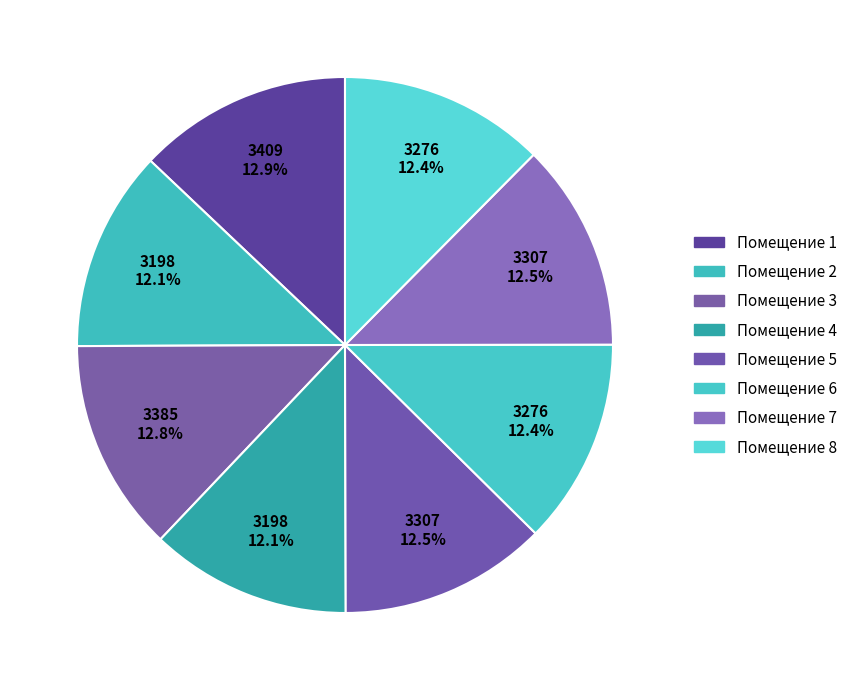

To the nearest percent, what is the average slice percentage?

12%